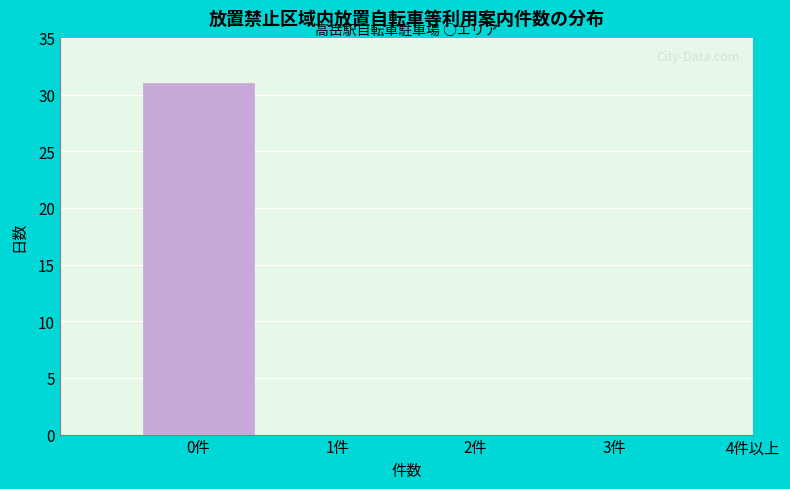

Reading left to right, extract all data points from this chart.

0件=31	1件=0	2件=0	3件=0	4件以上=0